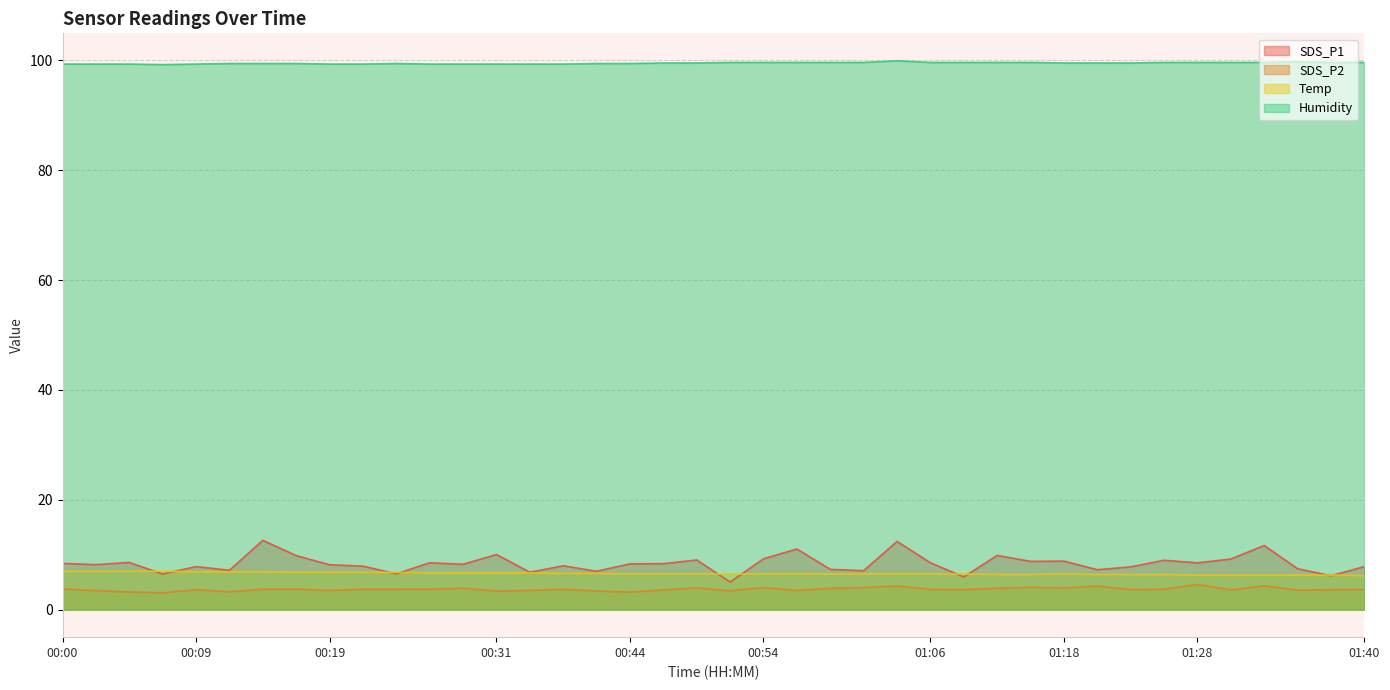

The value of Temp at 01:38 is 9.8. True or false?

False